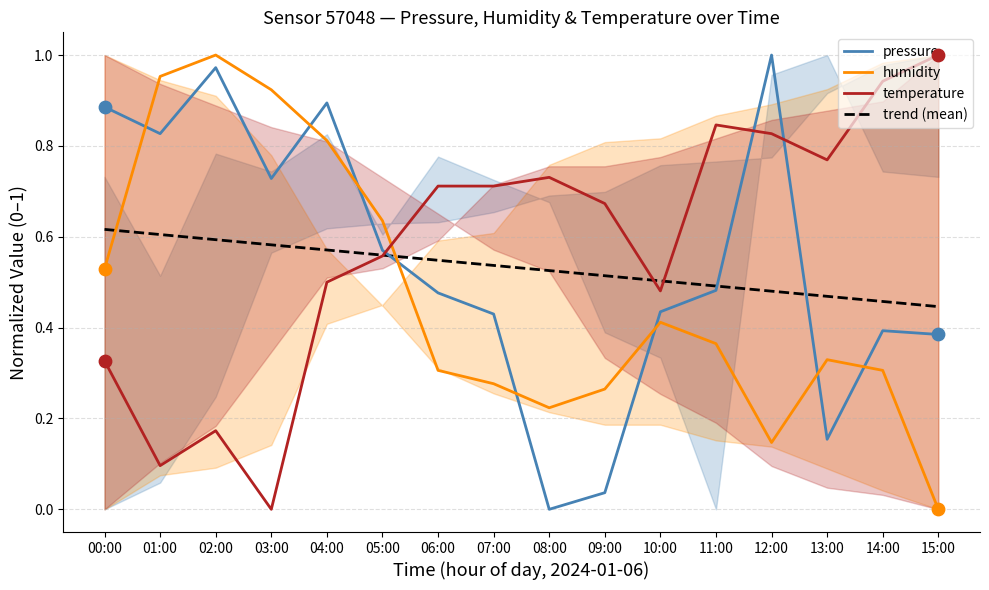

What is the total value across all series at 14:00?

2.1